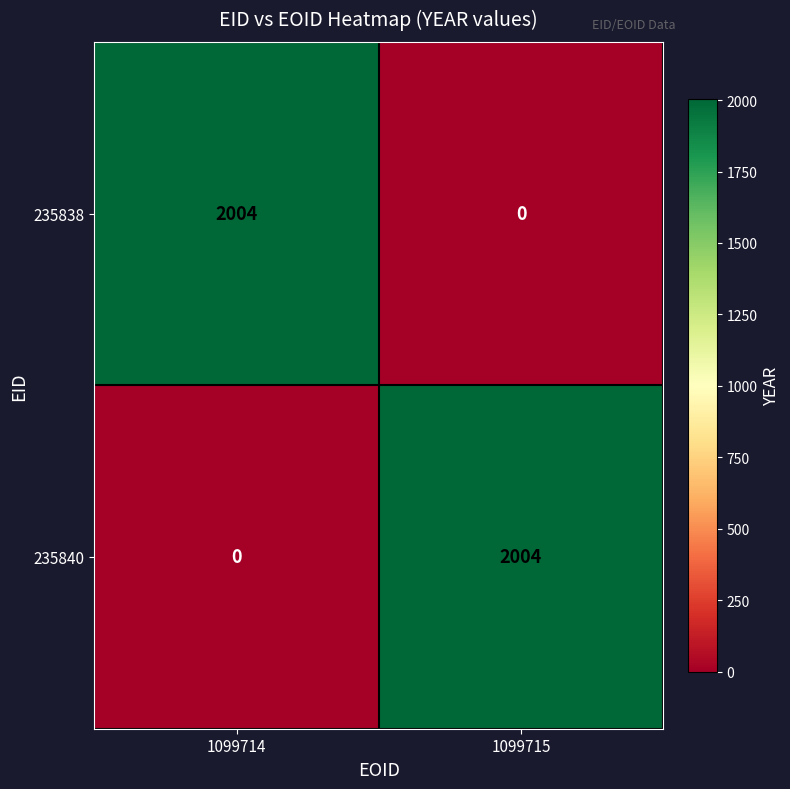

What is the greatest value displayed?

2004